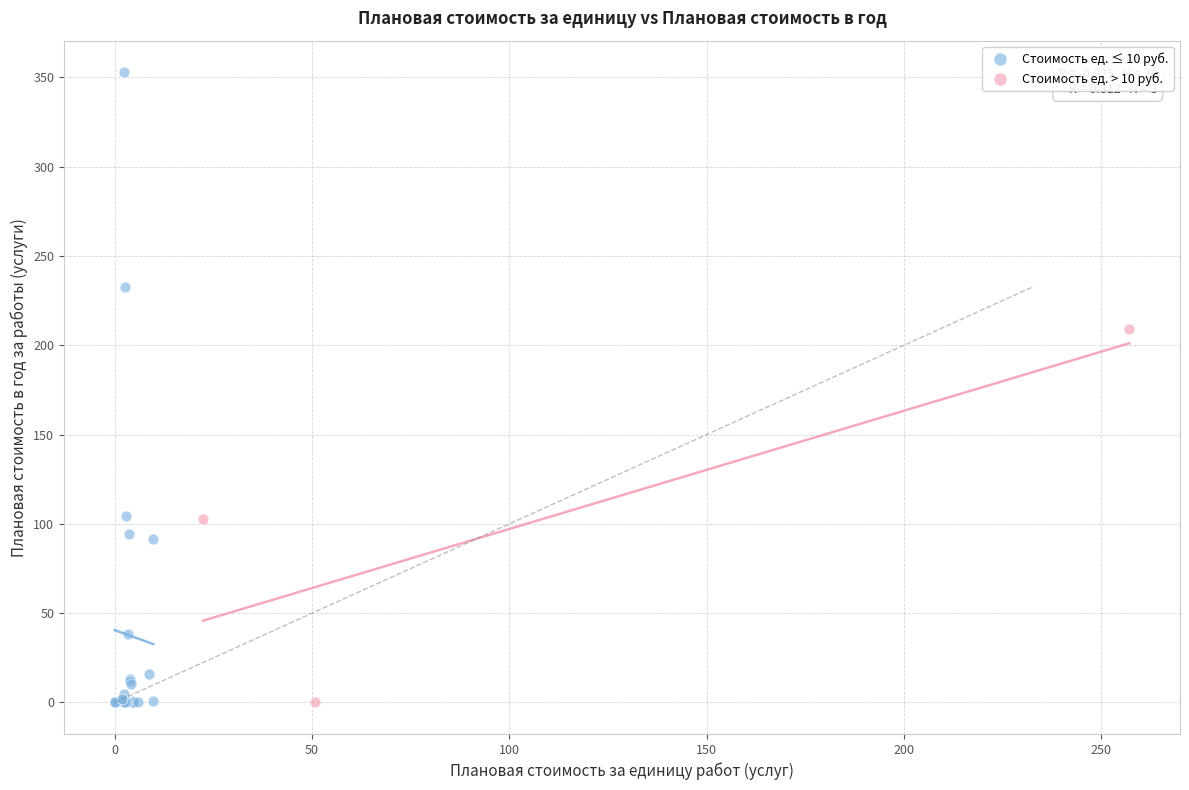

Which series contains the highest Y value?

Стоимость ед. ≤ 10 руб.